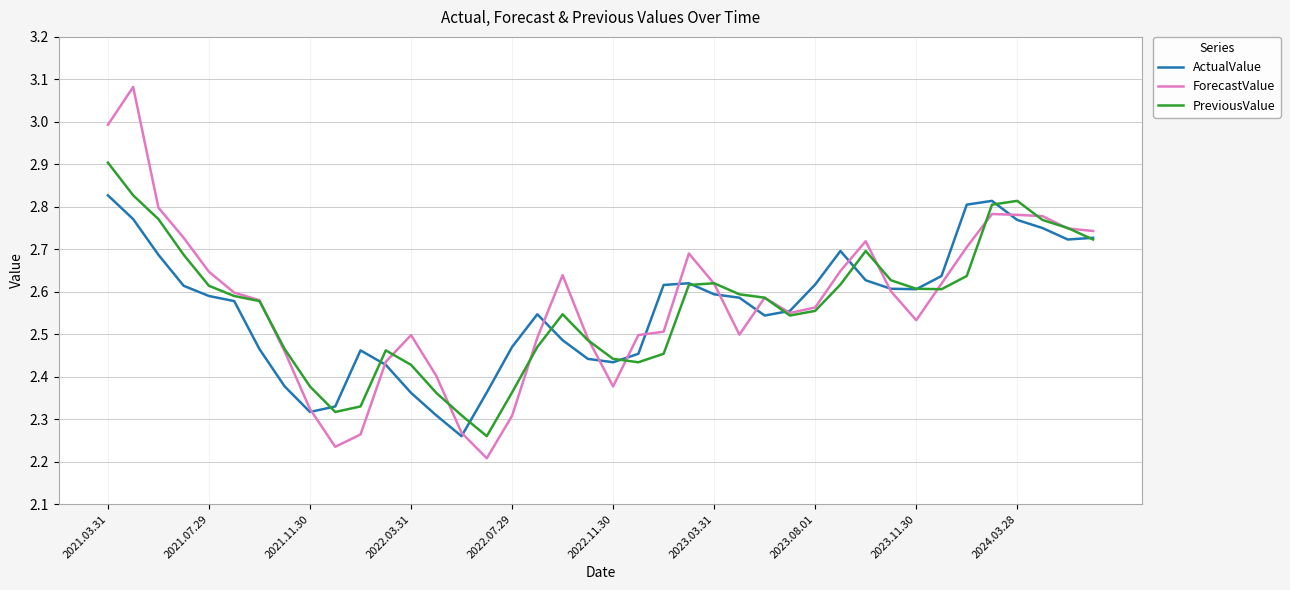

Rank the series by their maximum value, from highest to lowest.

ForecastValue, PreviousValue, ActualValue